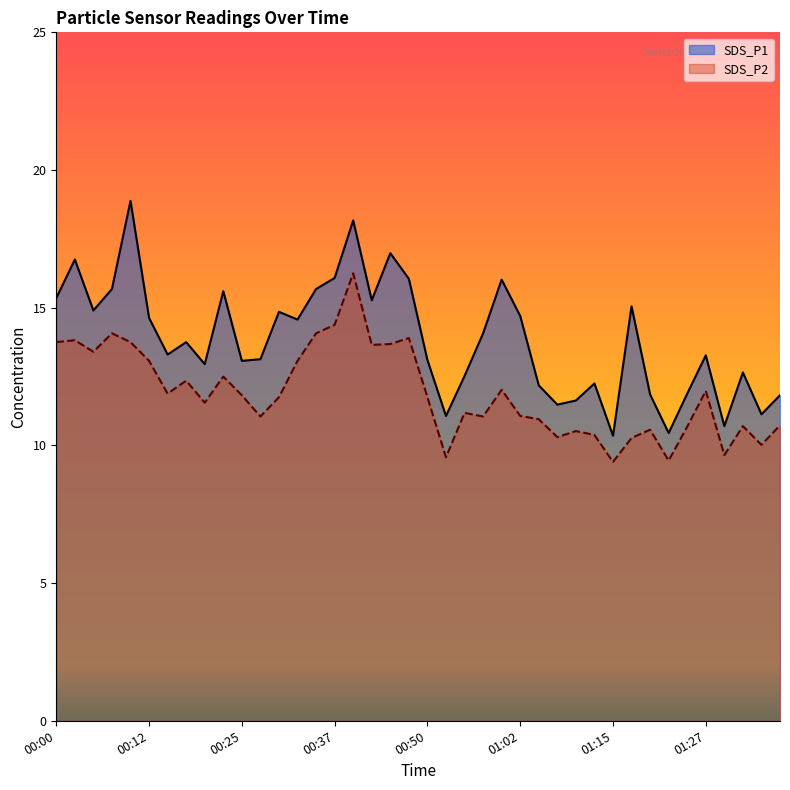

At which category is the sum across all series the highest?

00:40